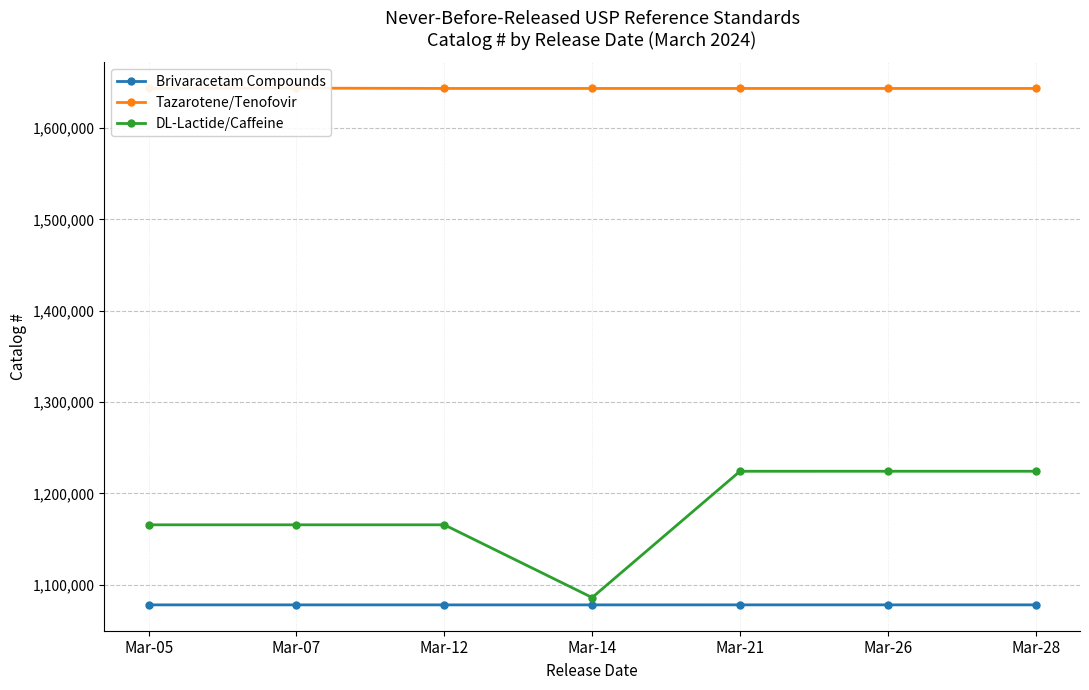

True or false: Tazarotene/Tenofovir and Brivaracetam Compounds intersect in this chart.

False